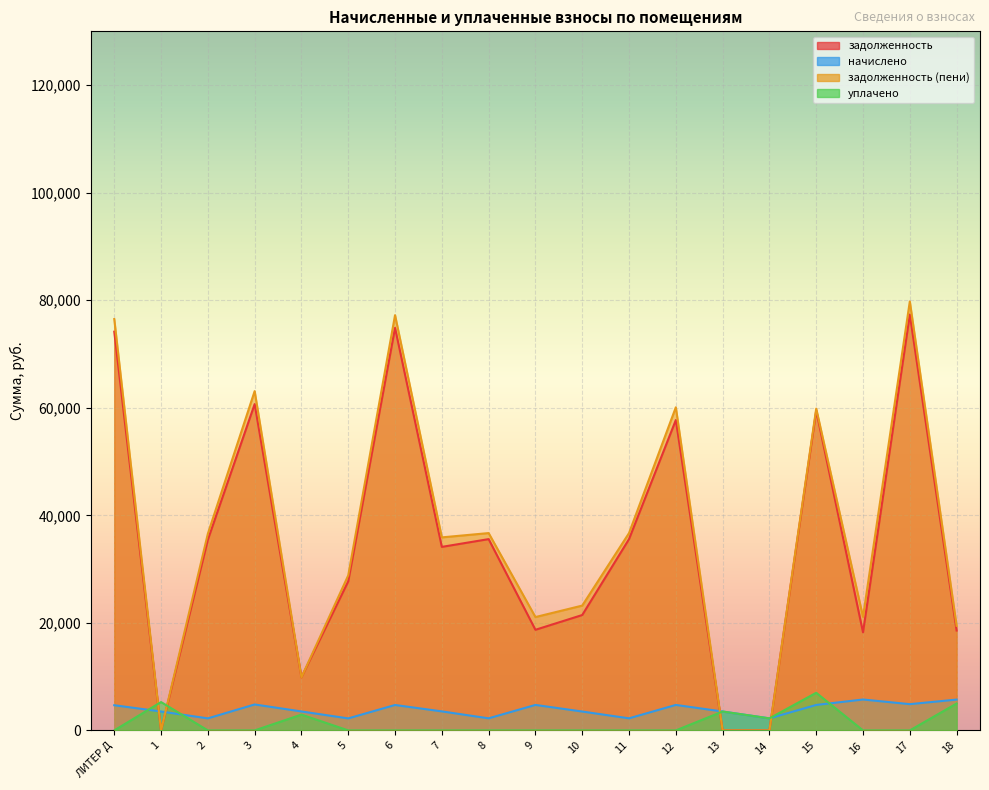

Reading right to left, transcribe all the data shown in this chart.

задолженность: 18=18578.7	17=77330.5	16=18237.2	15=59474.6	14=0.0	13=0.1	12=57714.7	11=35573.3	10=21455.9	9=18710.5	8=35573.3	7=34129.1	6=74856.8	5=27717.6	4=9875.2	3=60681.2	2=35455.4	1=0.0	ЛИТЕР Д=74150.2
начислено: 18=5732.5	17=4884.4	16=5747.4	15=4735.6	14=2243.2	13=3515.4	12=4739.3	11=2246.9	10=3511.7	9=4739.3	8=2246.9	7=3537.7	6=4728.1	5=2232.0	4=3526.6	3=4824.8	2=2239.4	1=3515.4	ЛИТЕР Д=4683.5
задолженность (пени): 18=19444.8	17=79772.6	16=21110.9	15=59842.4	14=0.0	13=0.0	12=60084.4	11=36696.7	10=23211.8	9=21080.2	8=36696.7	7=35897.9	6=77220.8	5=28833.6	4=9874.4	3=63093.6	2=36575.2	1=0.0	ЛИТЕР Д=76492.0
уплачено: 18=5000.1	17=0.0	16=0.0	15=7000.0	14=2243.0	13=3514.7	12=0.0	11=0.0	10=0.0	9=0.0	8=0.0	7=0.0	6=0.0	5=0.0	4=2940.0	3=0.0	2=0.0	1=5274.0	ЛИТЕР Д=0.0